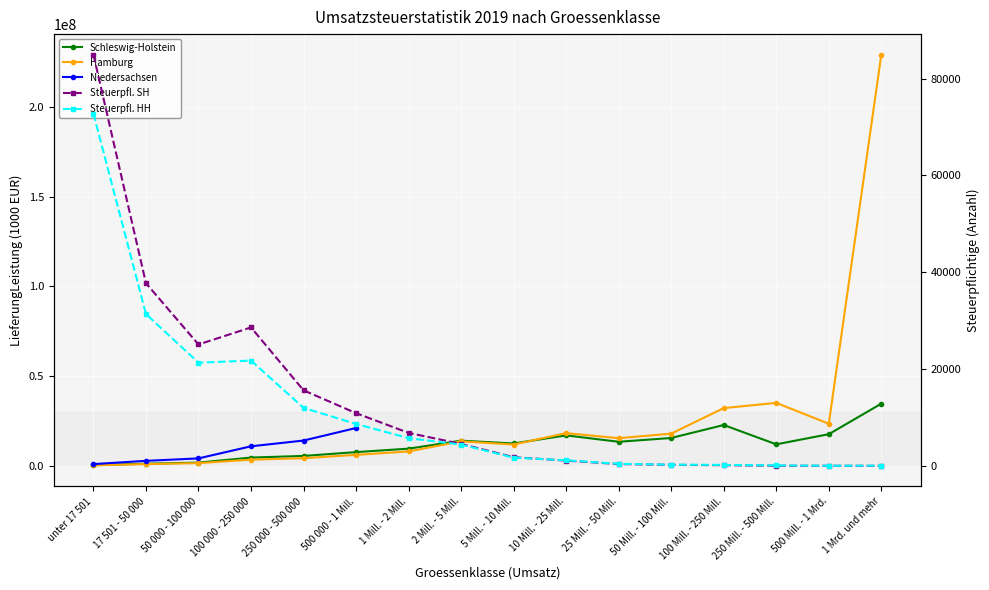

True or false: Hamburg has a value of 4537505.6 at 2 Mill. - 5 Mill..

False